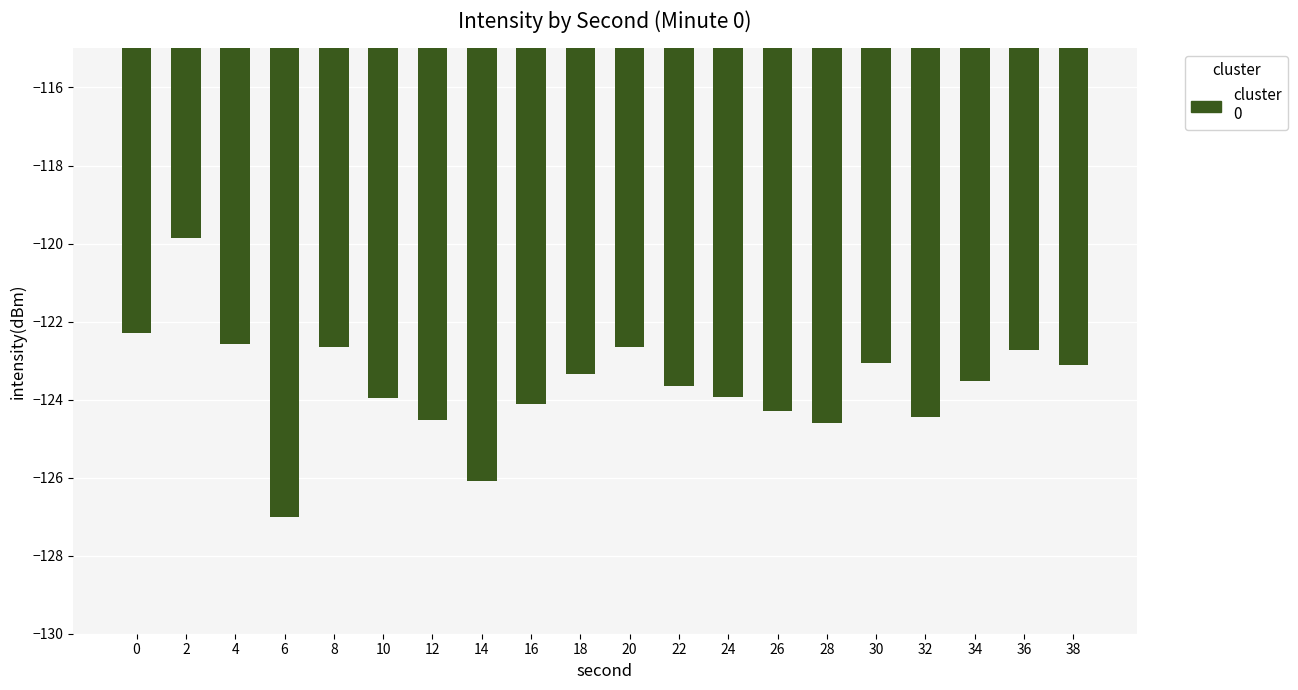

What is the greatest value displayed?

-119.8